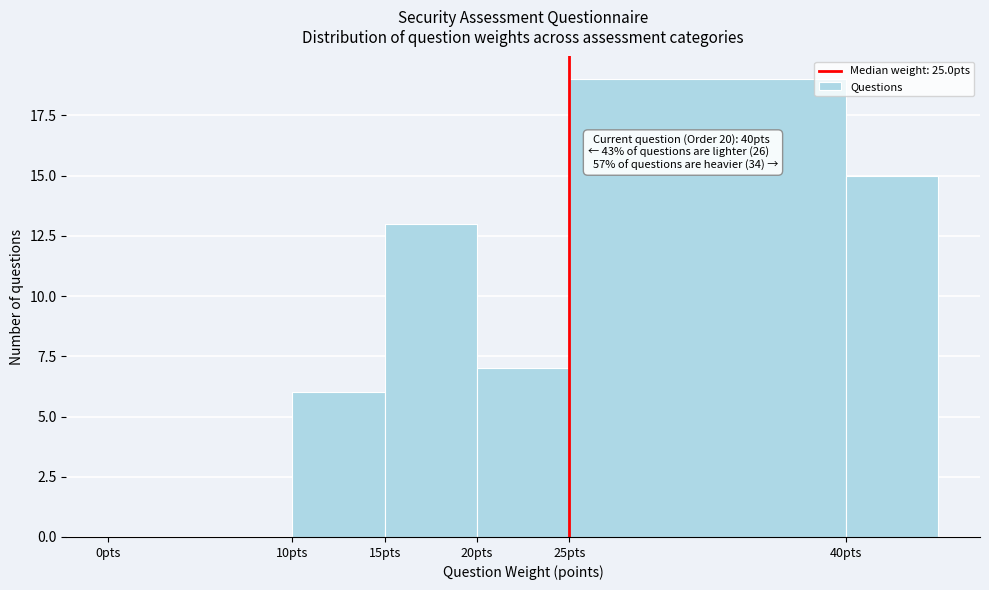

Over which range of the x-axis is the bar tallest?

25 to 40